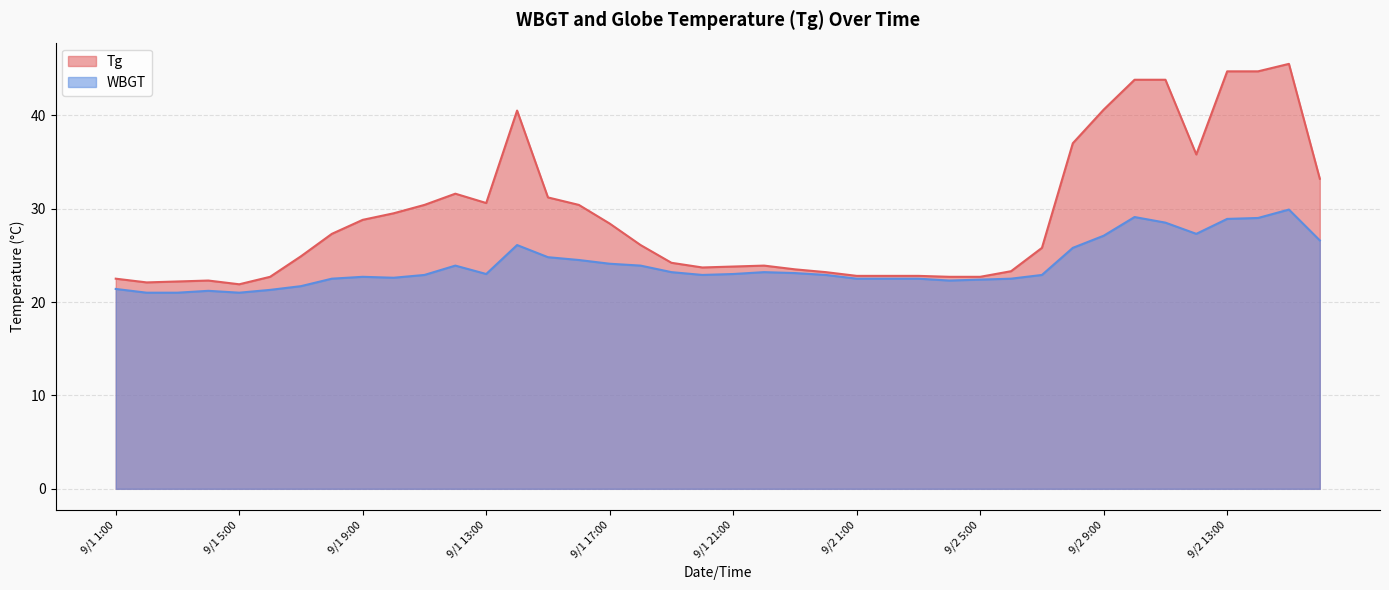

True or false: Tg and WBGT intersect in this chart.

False